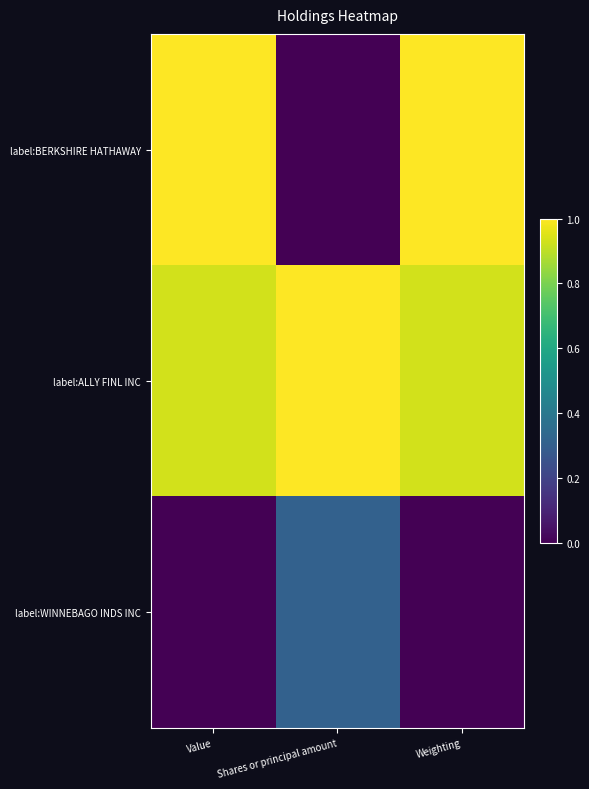

Which series has the largest total across all categories?

label:ALLY FINL INC